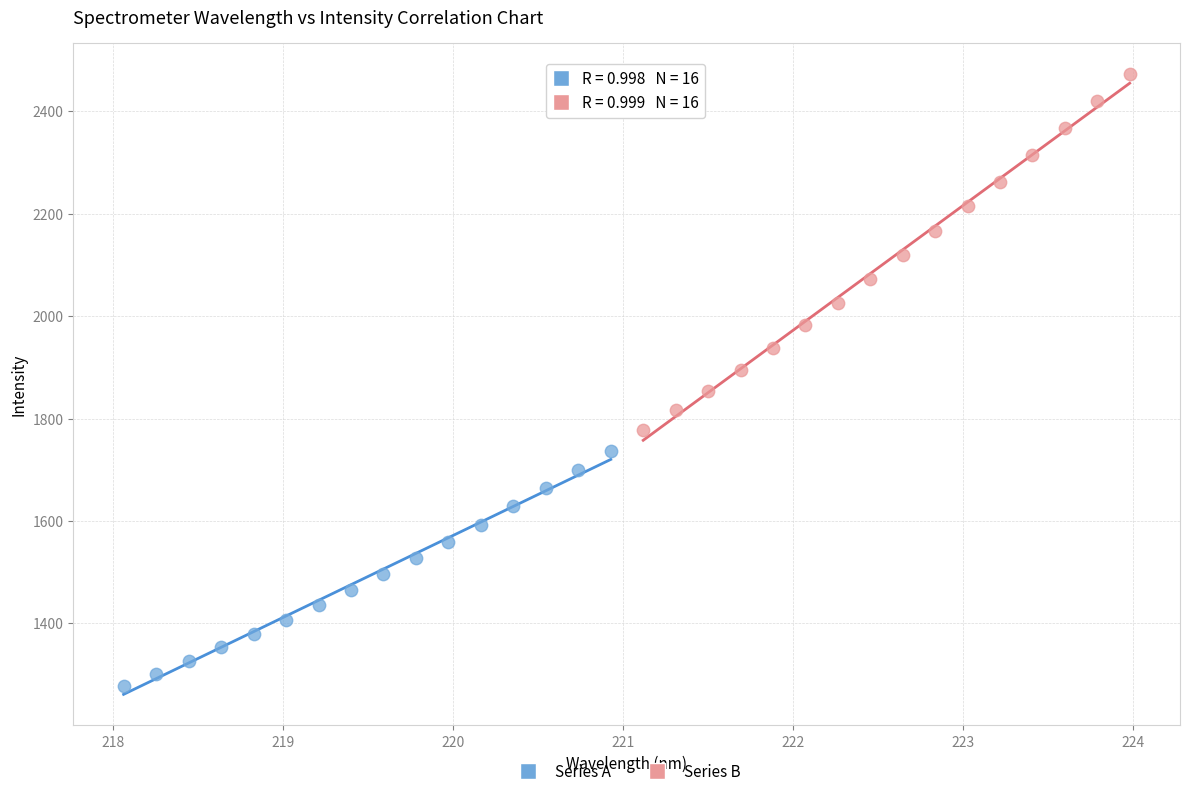

Which series contains the highest Y value?

Series B